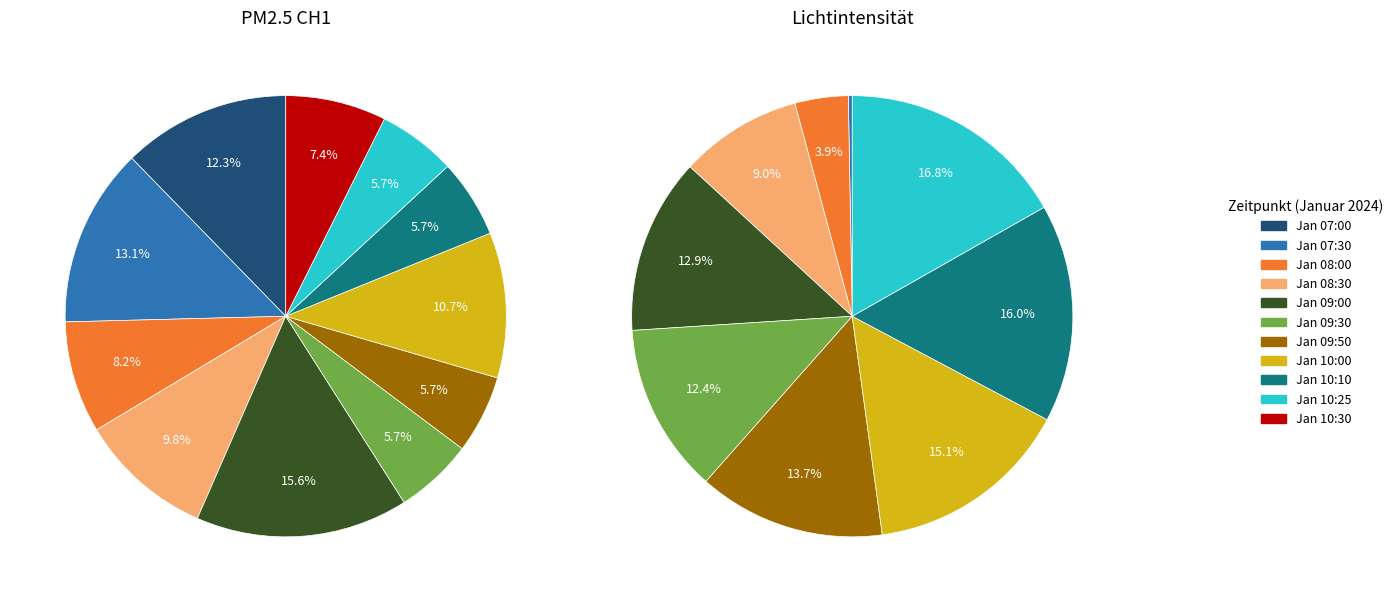

Is there any slice that represents more than half of the pie?

No